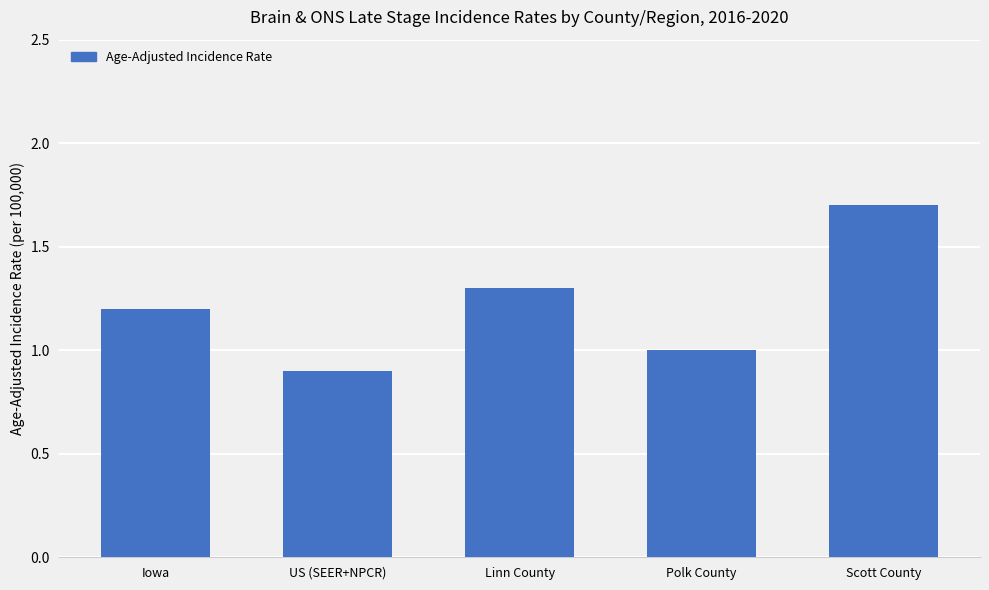

What is the sum of all values?

6.1